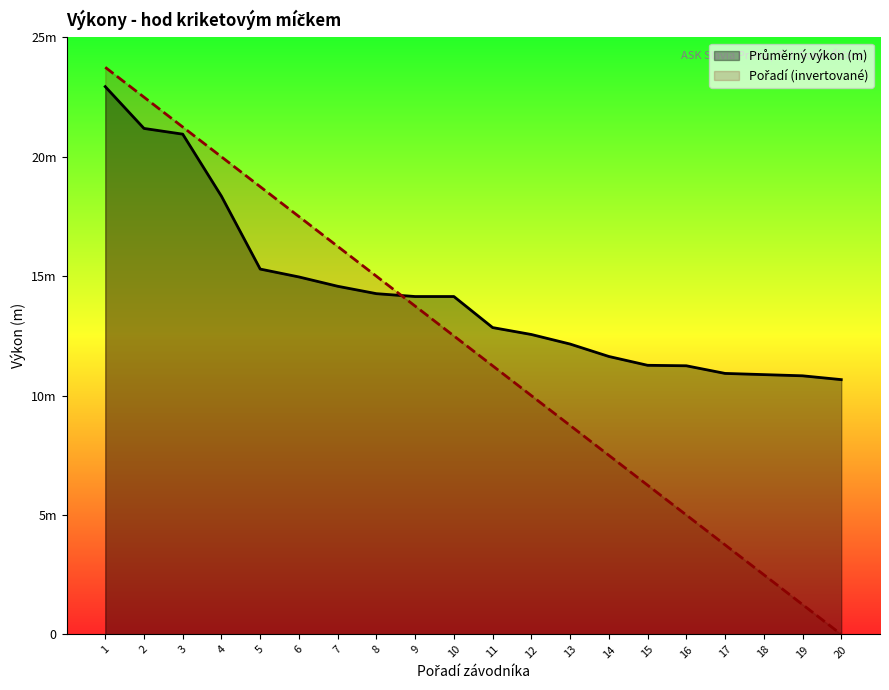

What is the total value across all series at 6?

32.5